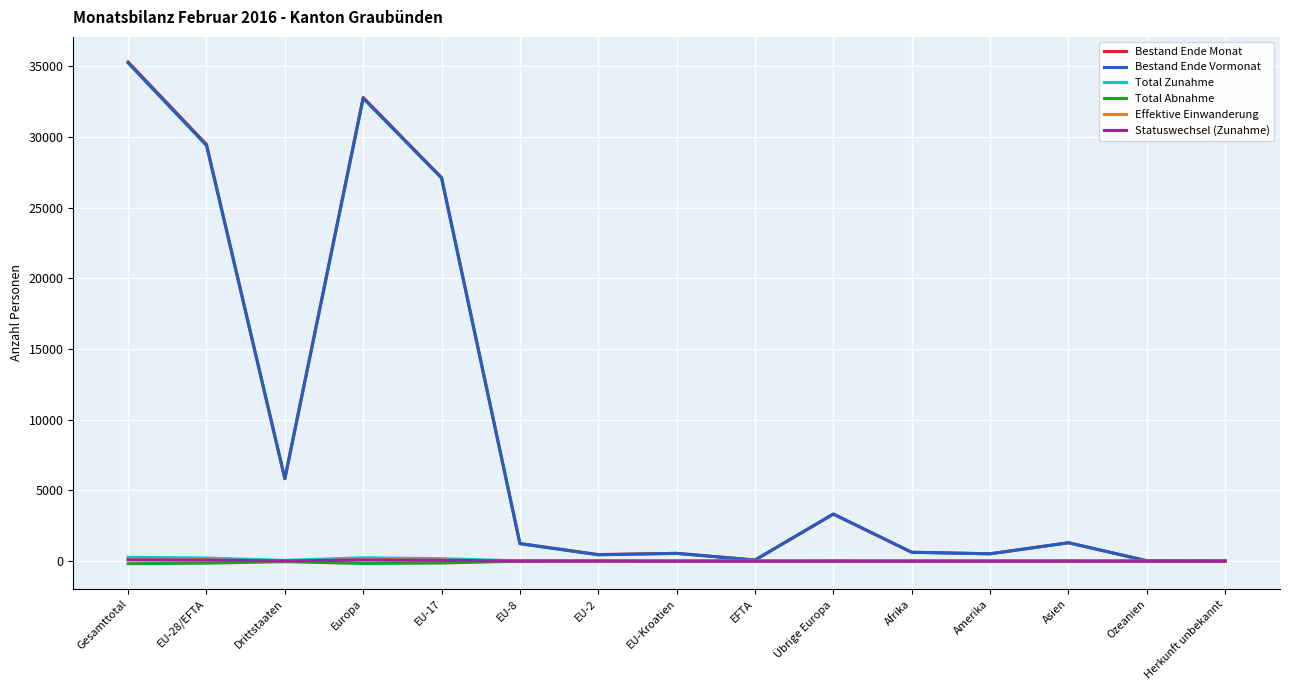

At which category is the sum across all series the highest?

Gesamttotal